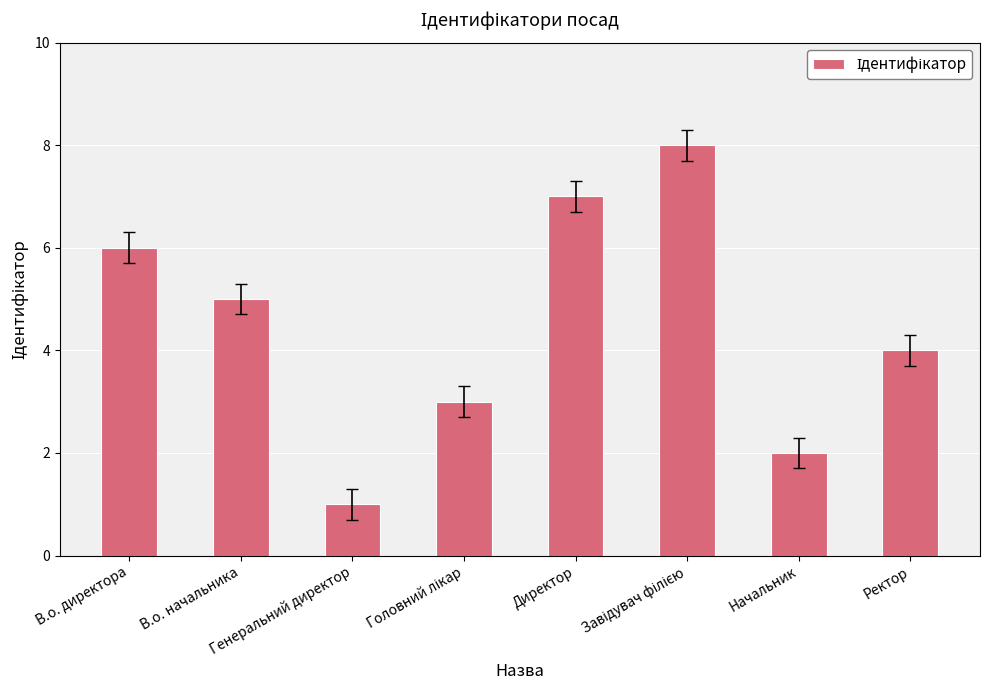

At which label does the data first exceed 5?

В.о. директора